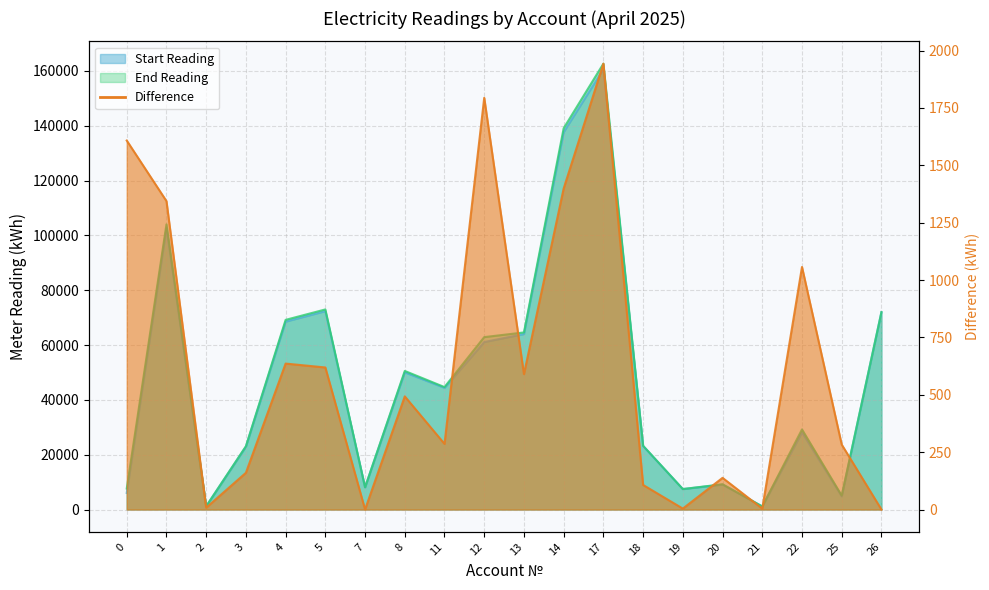

What is the value of the End Reading point at the 14th from the left?

23271